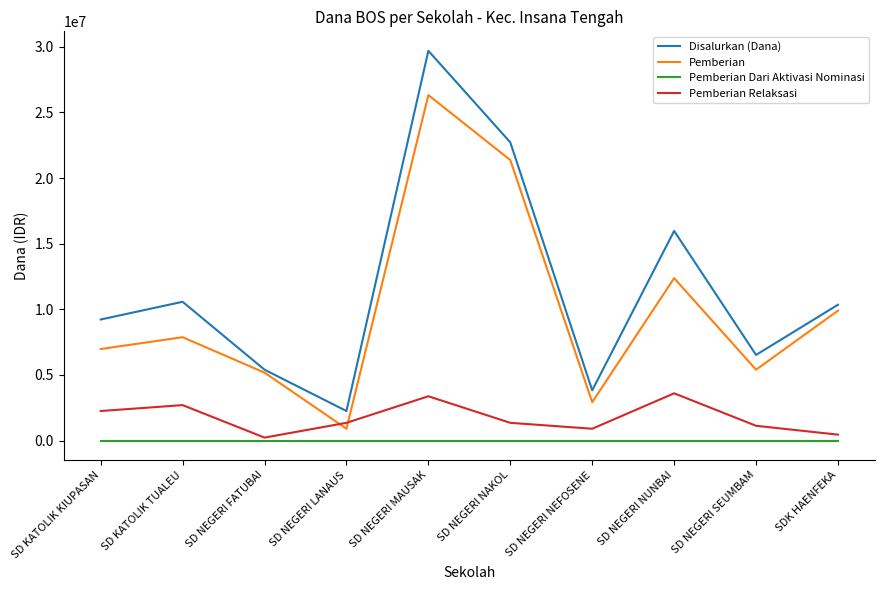

Which series has the largest total across all categories?

Disalurkan (Dana)